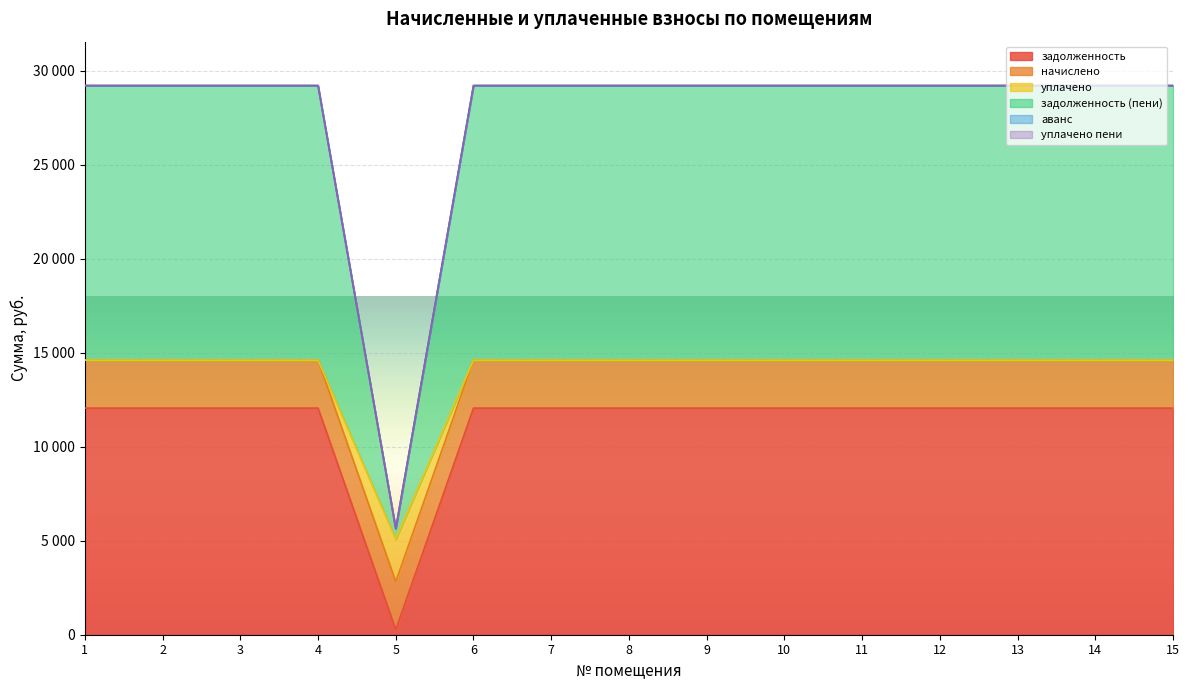

The уплачено пени series shows 29223.0 at 11. True or false?

True